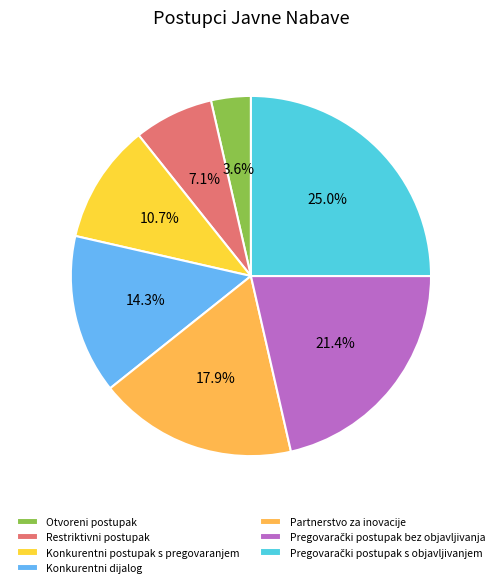

What is the smallest slice in the pie chart?

Otvoreni postupak